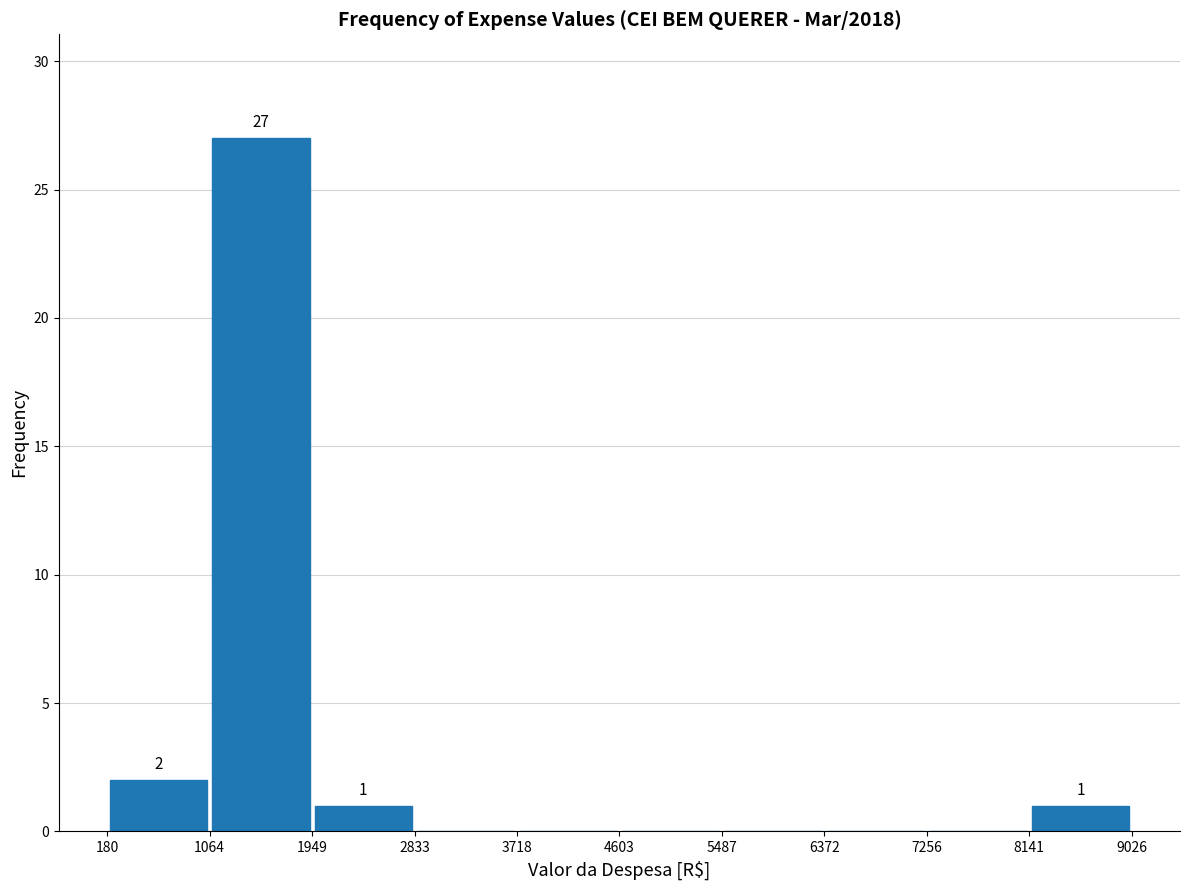

Which range on the x-axis has the tallest bar?

1064 to 1949